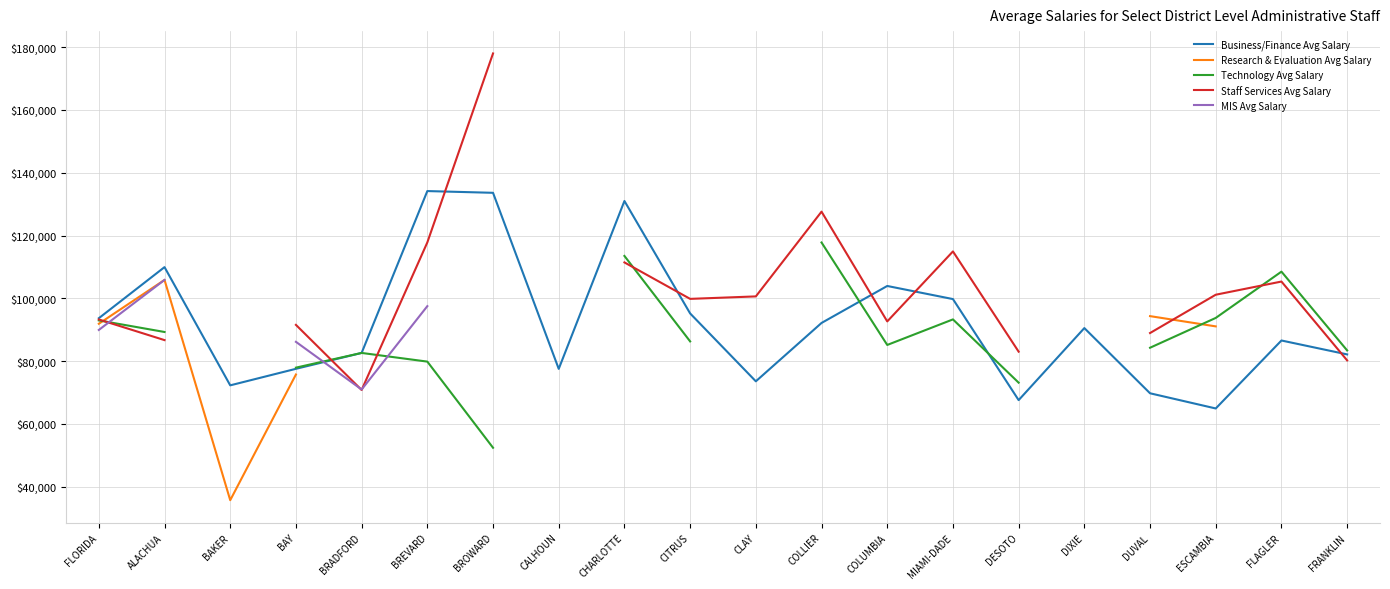

How many data points in Staff Services Avg Salary are less than 105337?

11